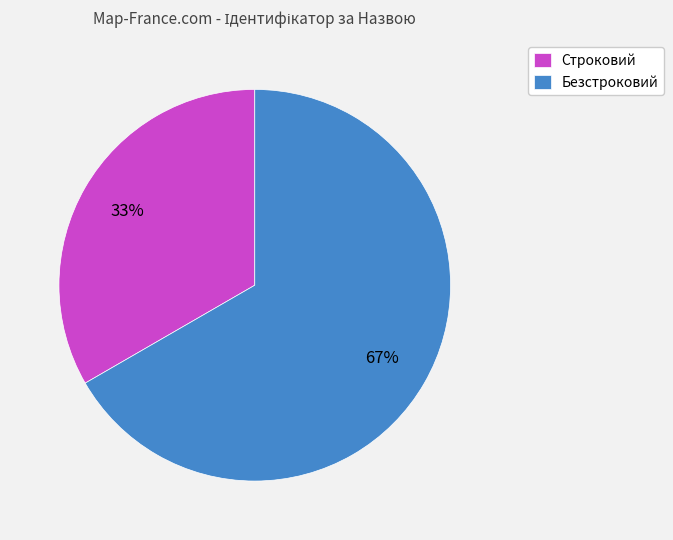

To the nearest percent, what is the combined percentage of Строковий and Безстроковий?

100%